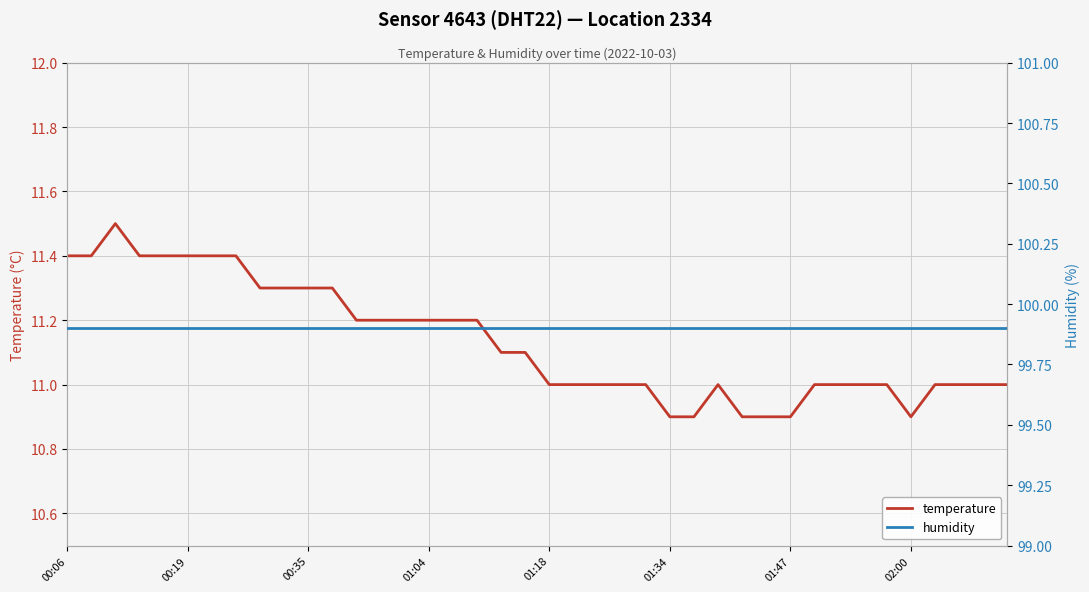

At how many categories does at least one series exceed 68?

40